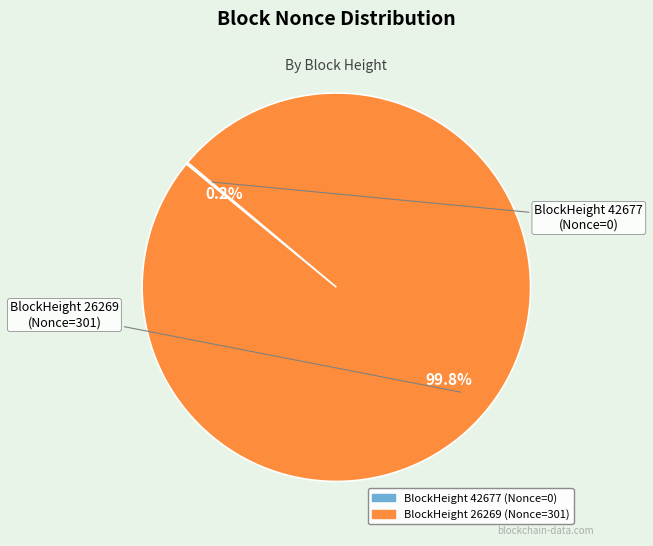

Is there a majority slice in this chart?

Yes